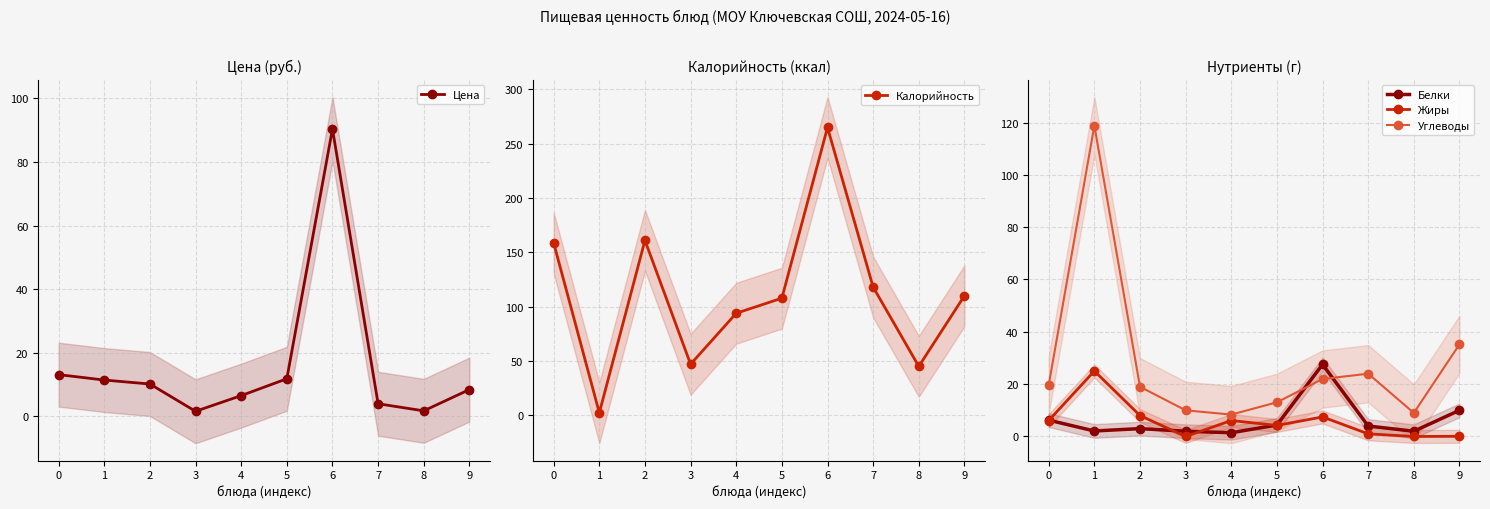

What is the average value of the Калорийность series?

110.9